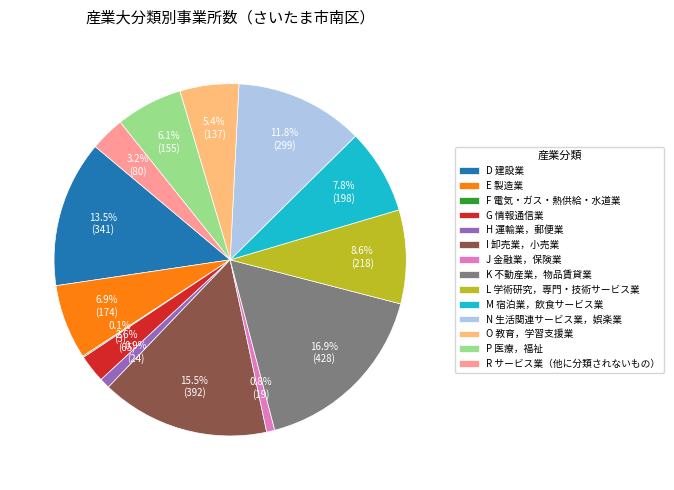

Is there any slice that represents more than half of the pie?

No